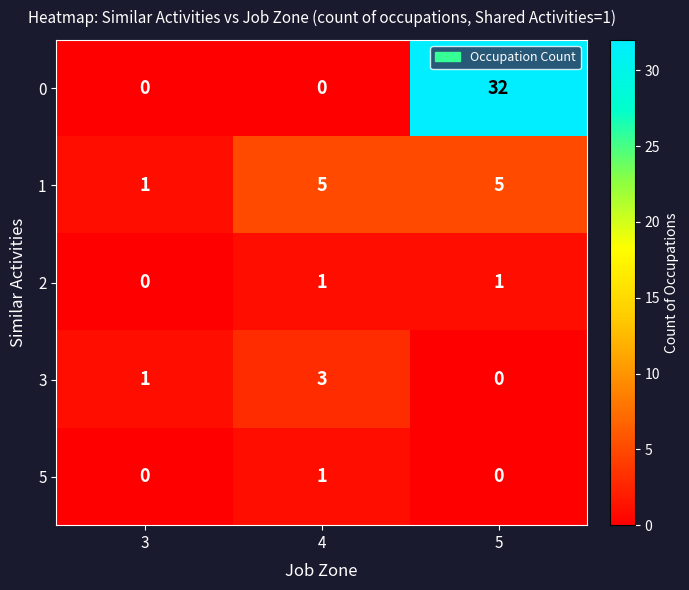

What value does the 1 series have at 5?

5